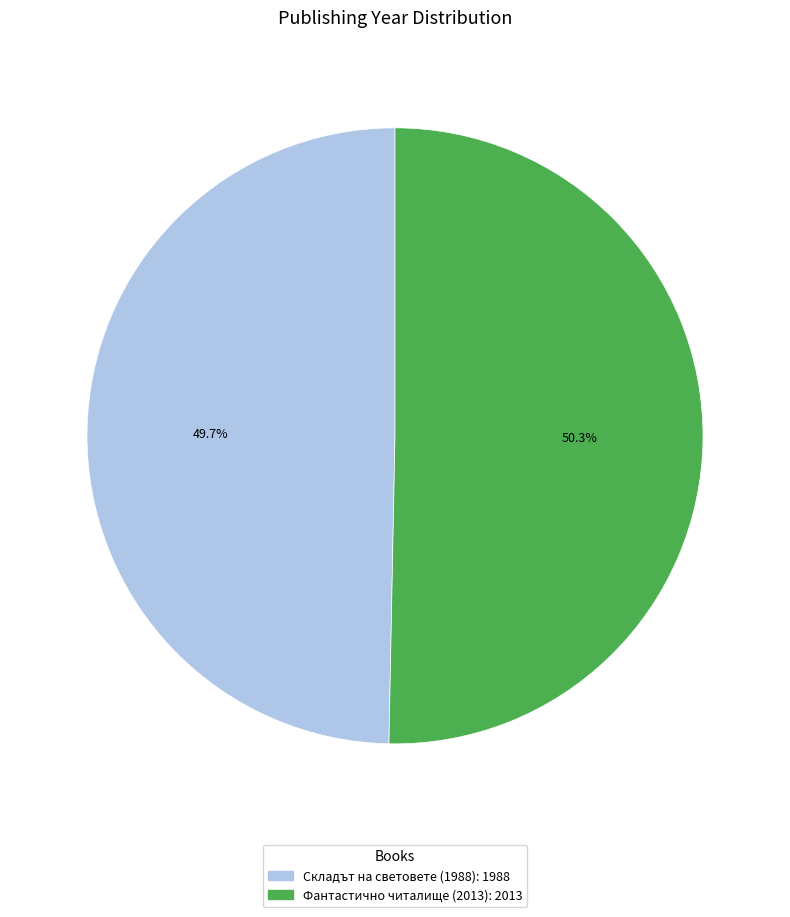

Is the sum of Фантастично читалище (2013) and Складът на световете (1988) greater than half?

Yes